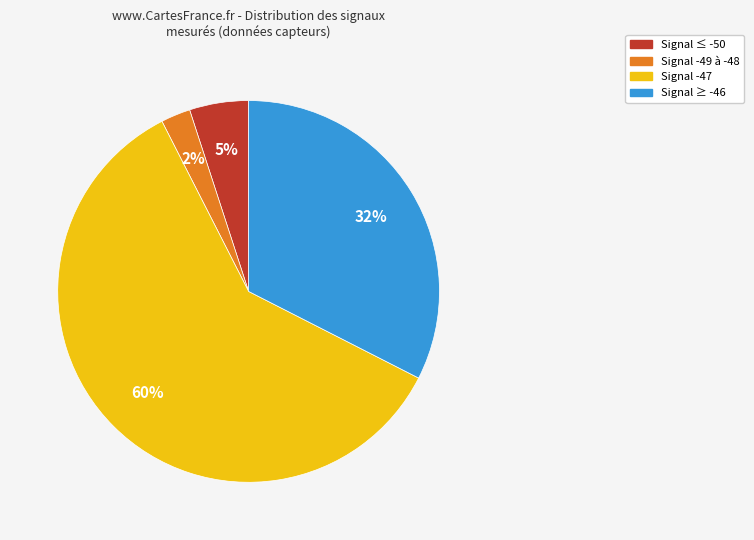

Is there any slice that represents more than half of the pie?

Yes